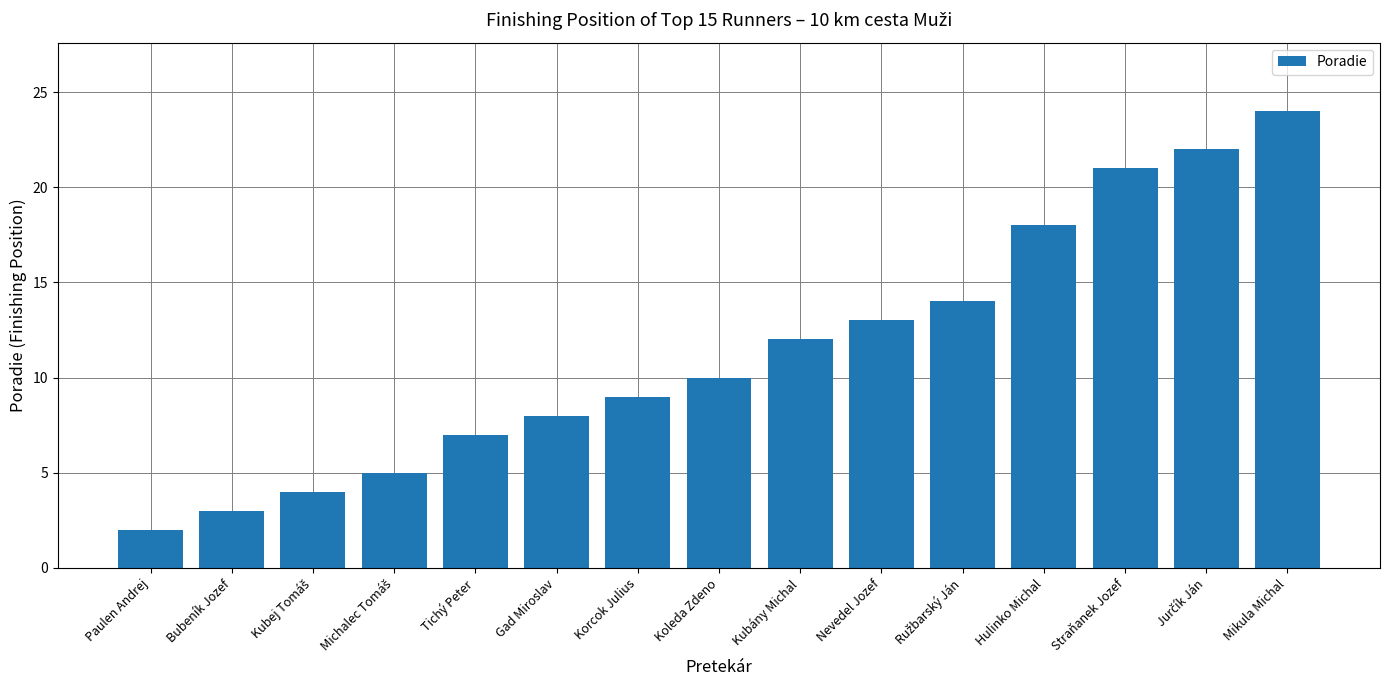

What is the maximum value shown in the chart?

24